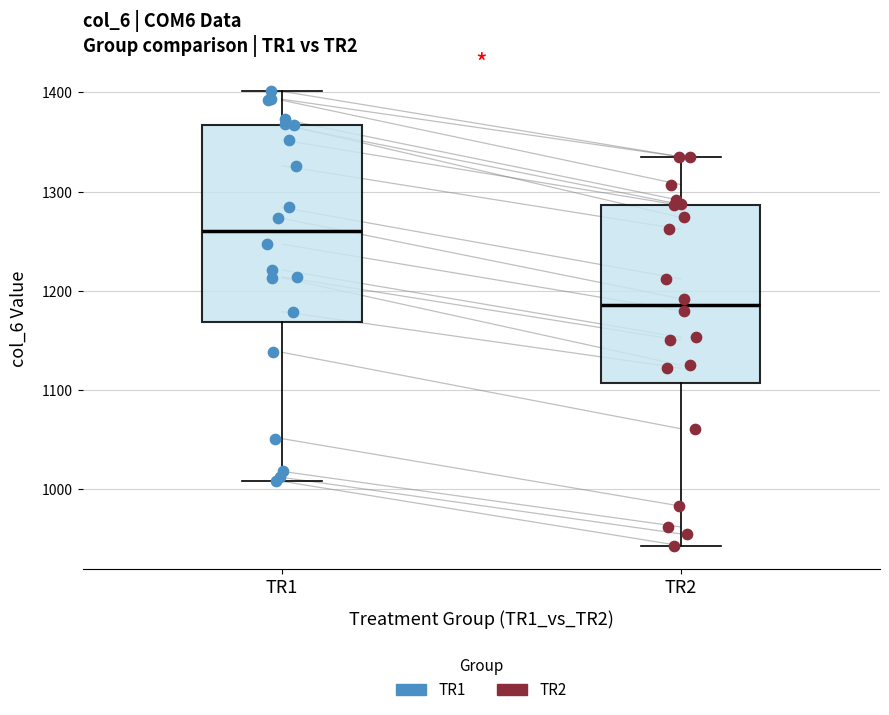

Which box has the highest median line?

TR1